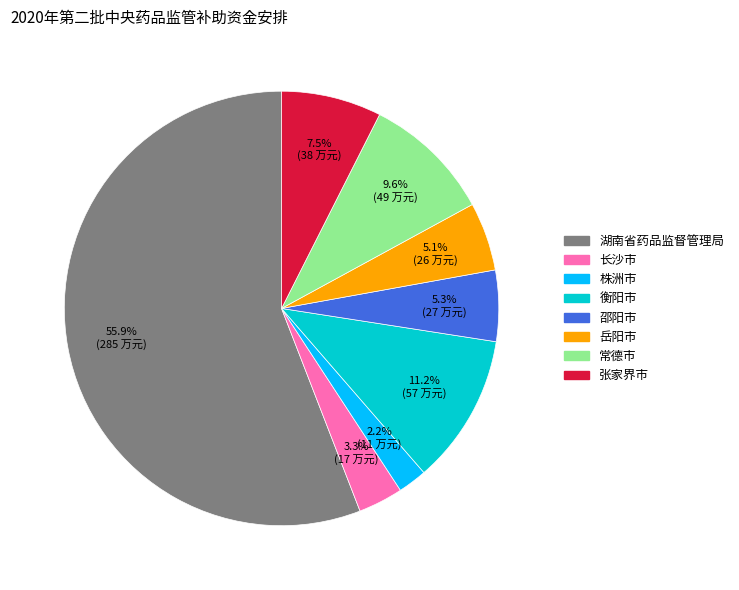

To the nearest percent, what percentage of the pie is 衡阳市?

11%